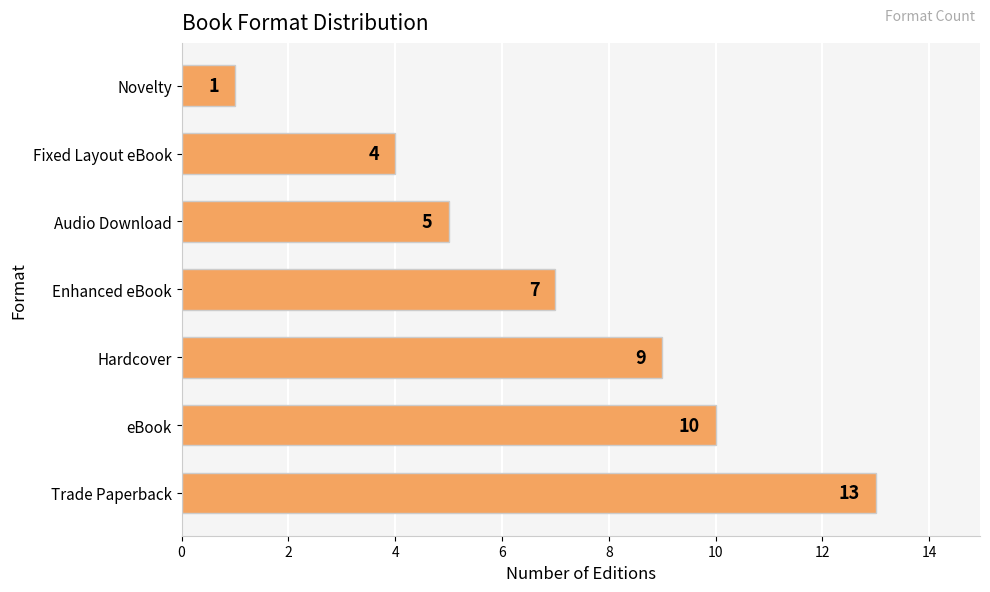

At which label is the value closest to 7?

Enhanced eBook